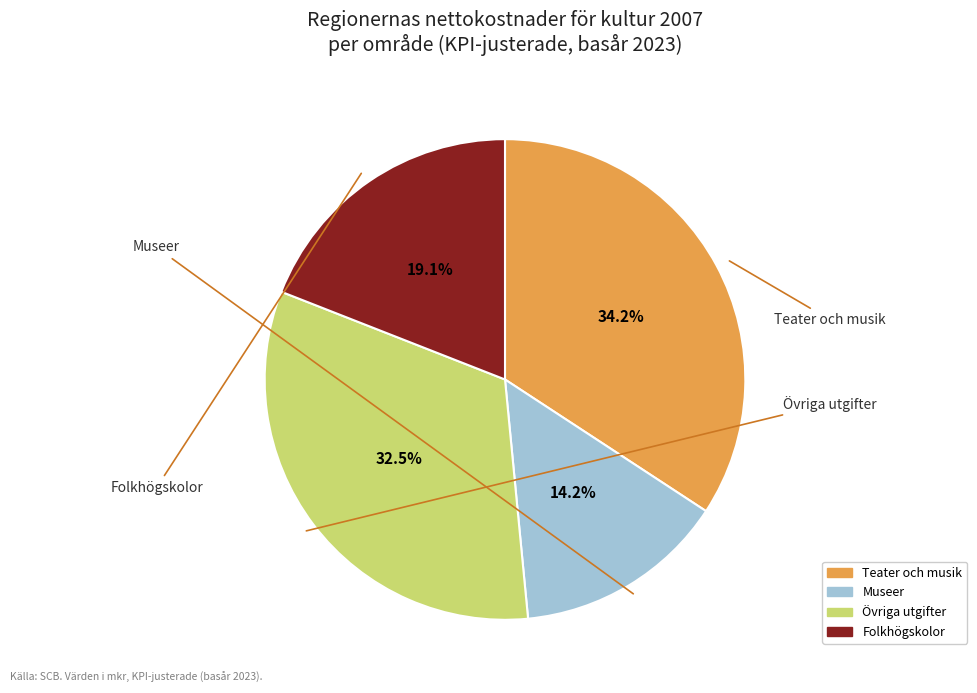

How many slices are in this pie chart?

4